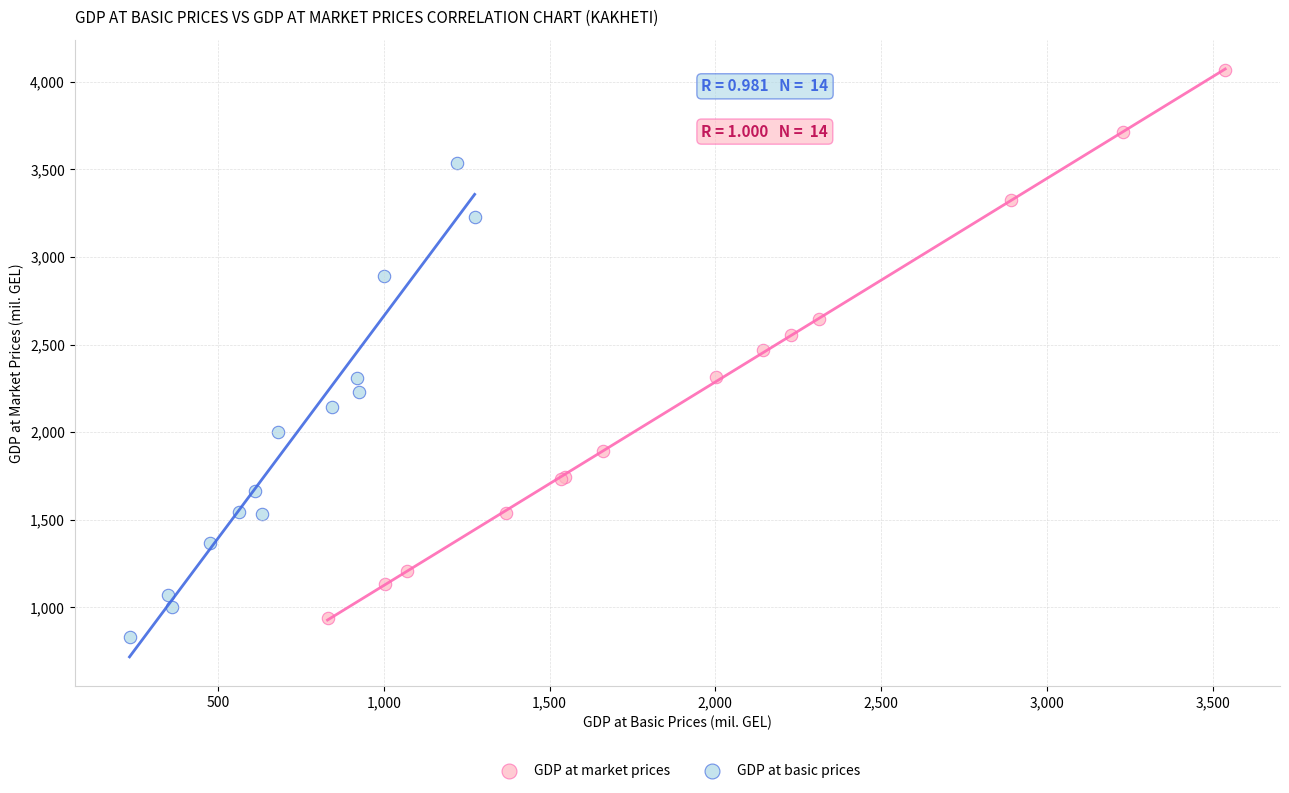

Which series has the widest spread of Y values?

GDP at market prices